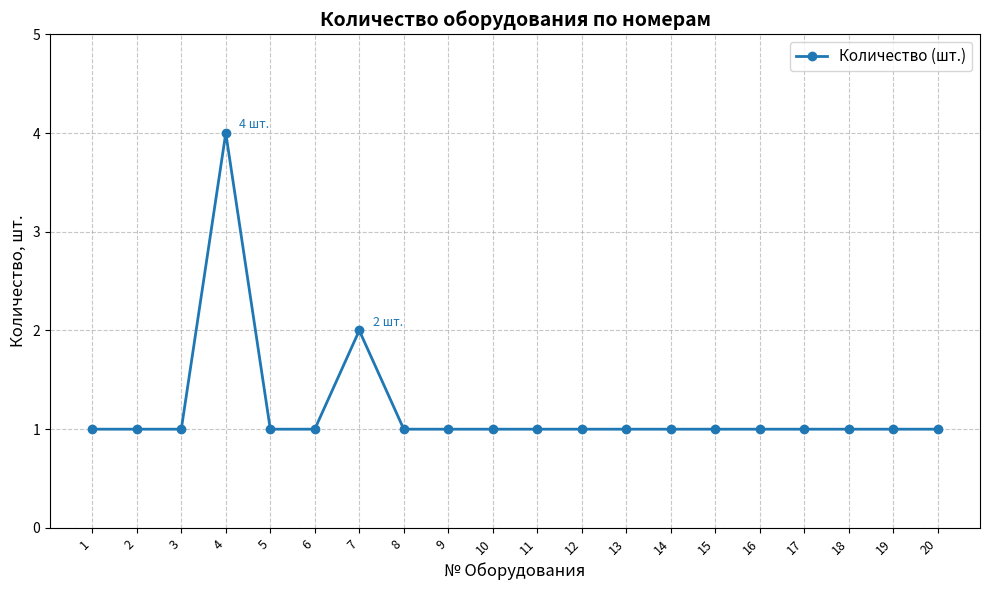

Which label corresponds to the largest value in the chart?

4